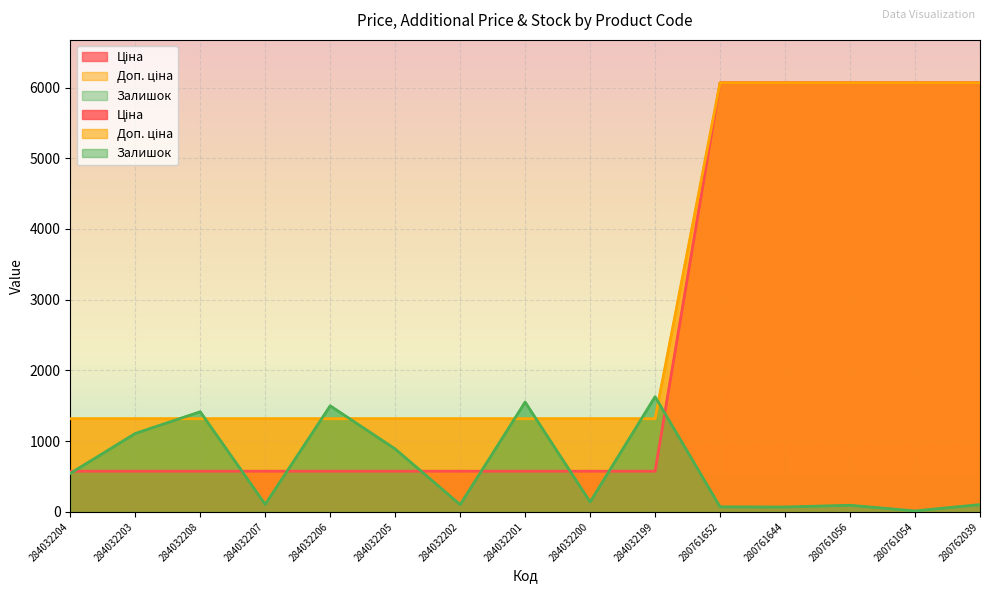

Is it true that Залишок equals 845.3 at 284032206?

False